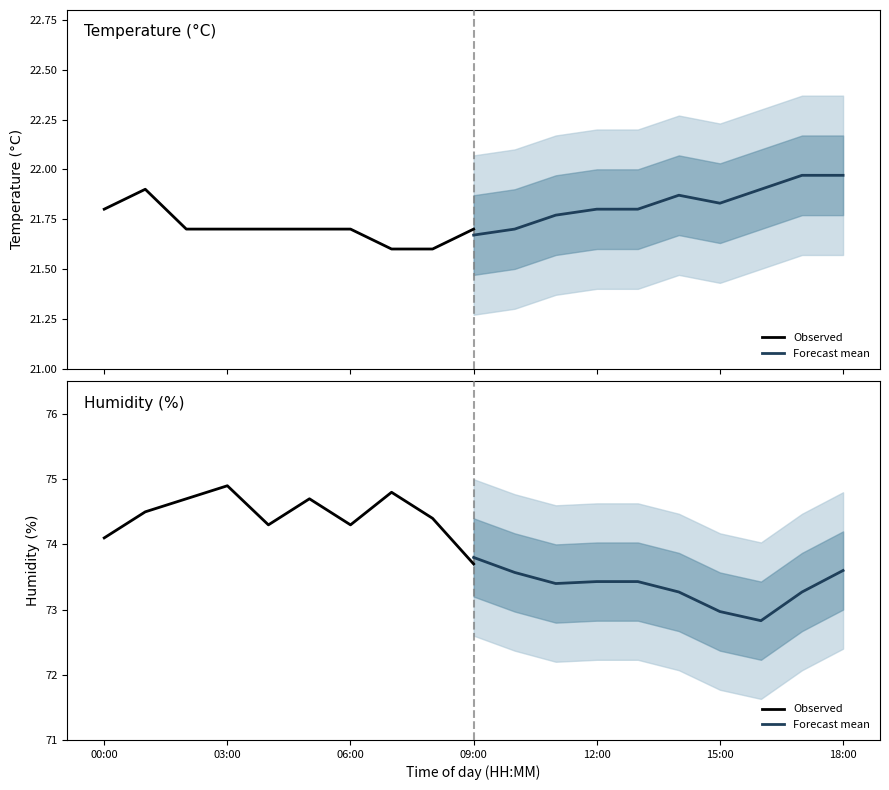

Rank the series by their average value, from highest to lowest.

Observed, Forecast mean